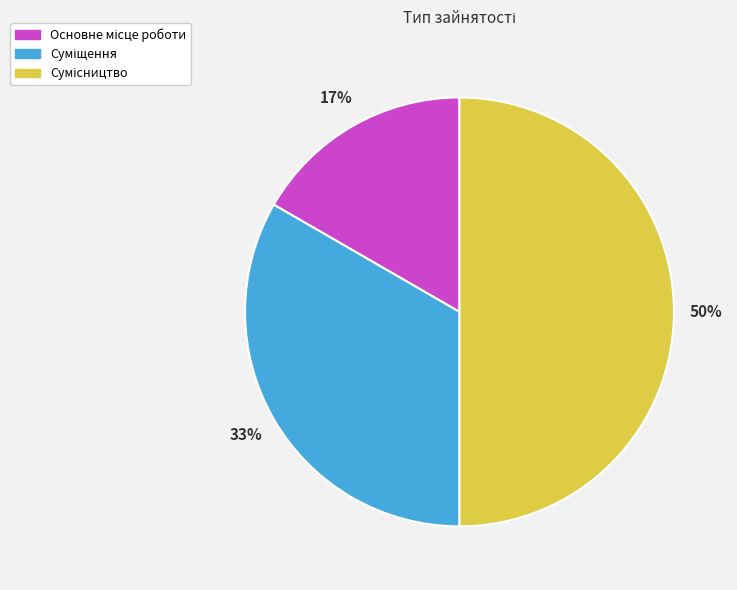

How many segments does this pie chart have?

3